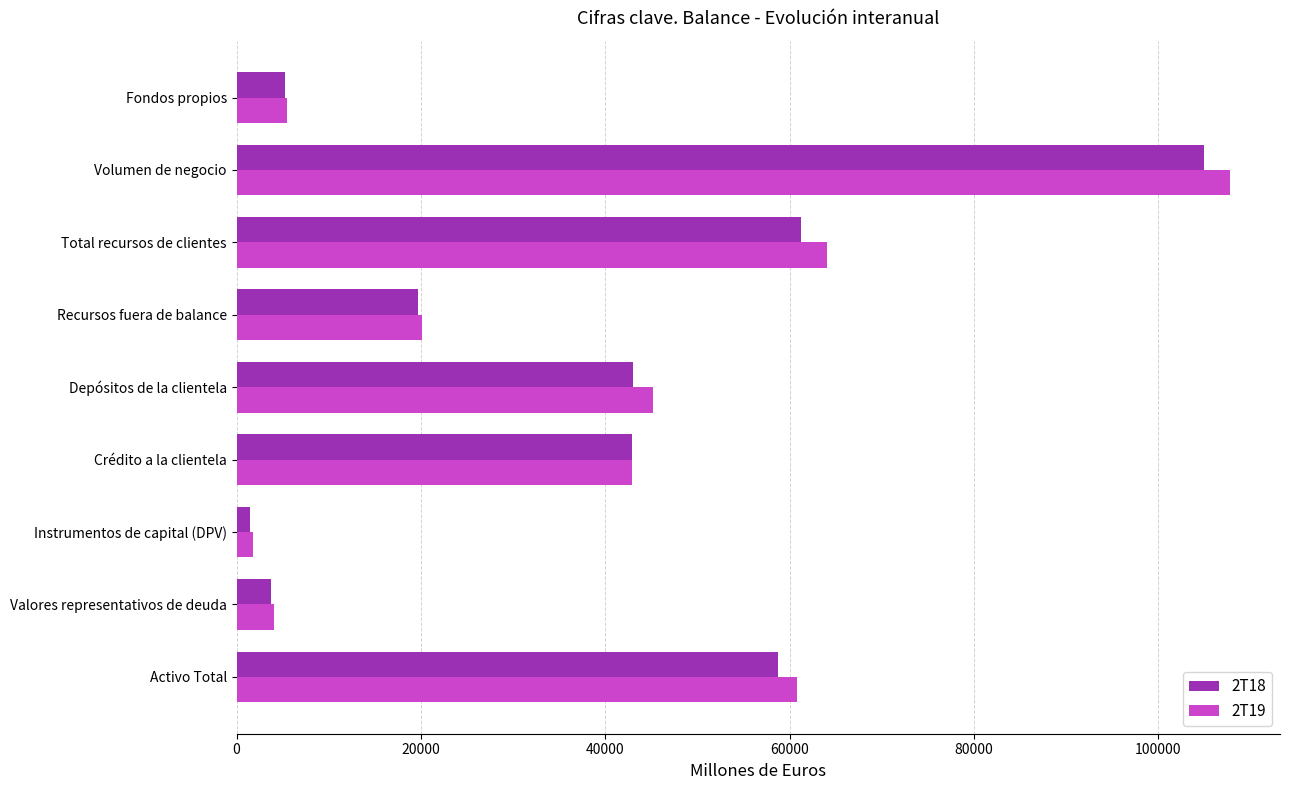

The 2T19 series shows 64077.4 at Total recursos de clientes. True or false?

True